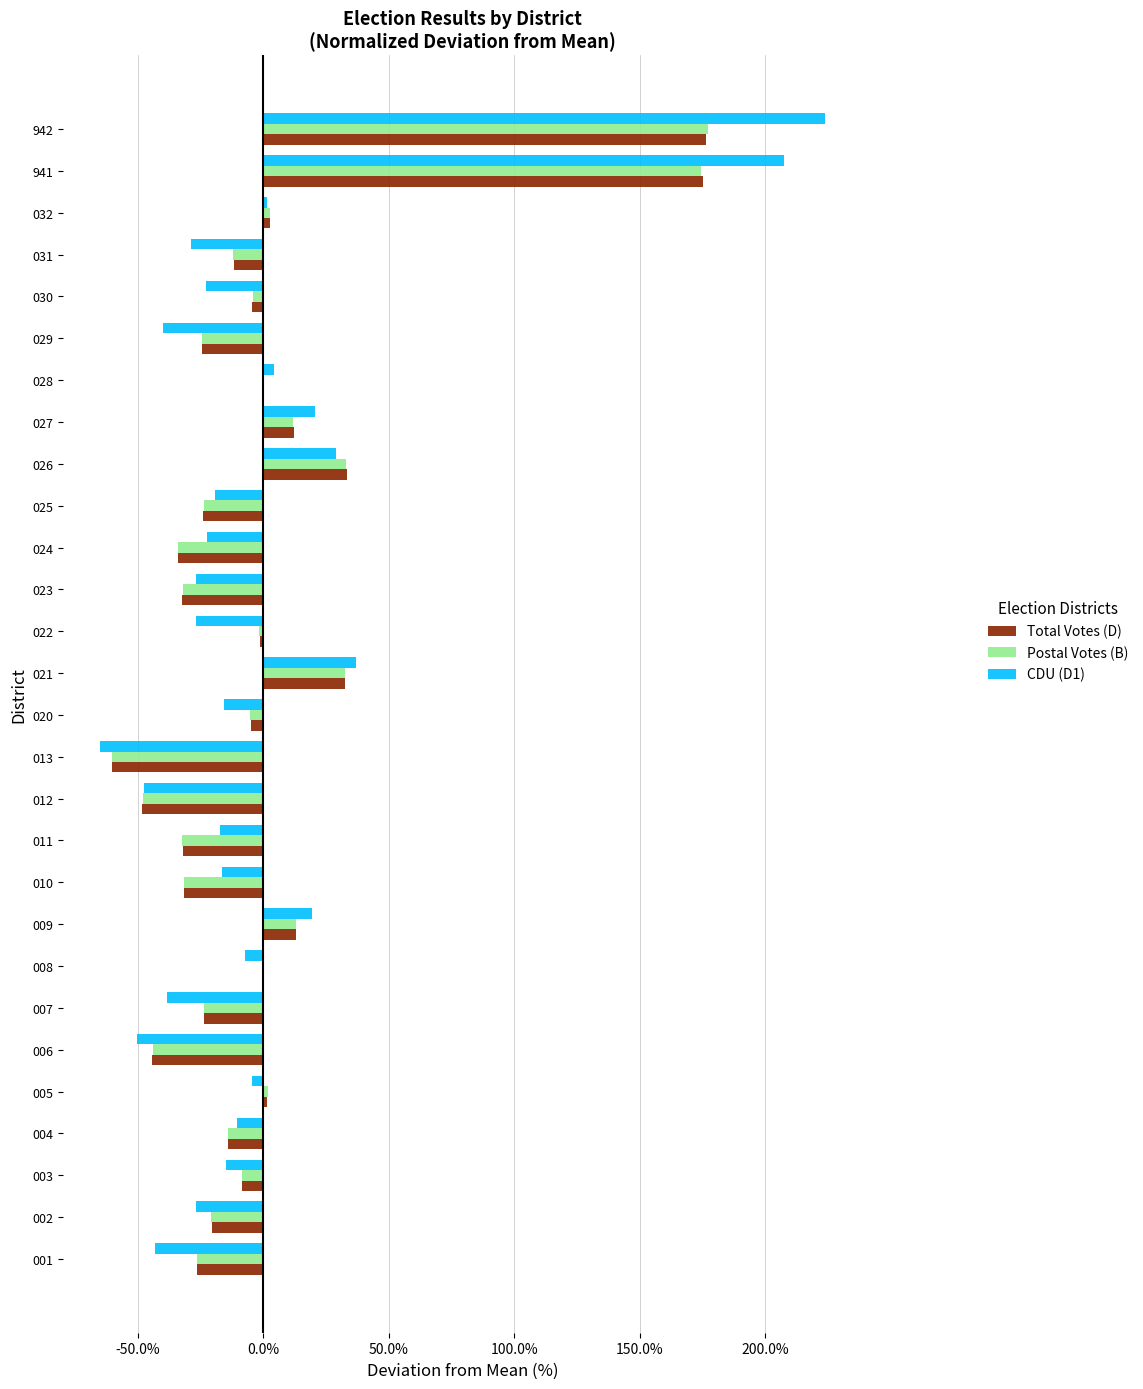

At how many categories does at least one series exceed 1?

2